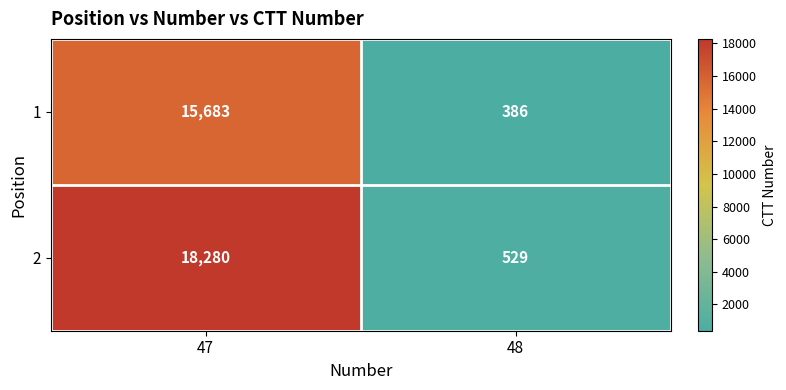

Count the number of data series in this chart.

2